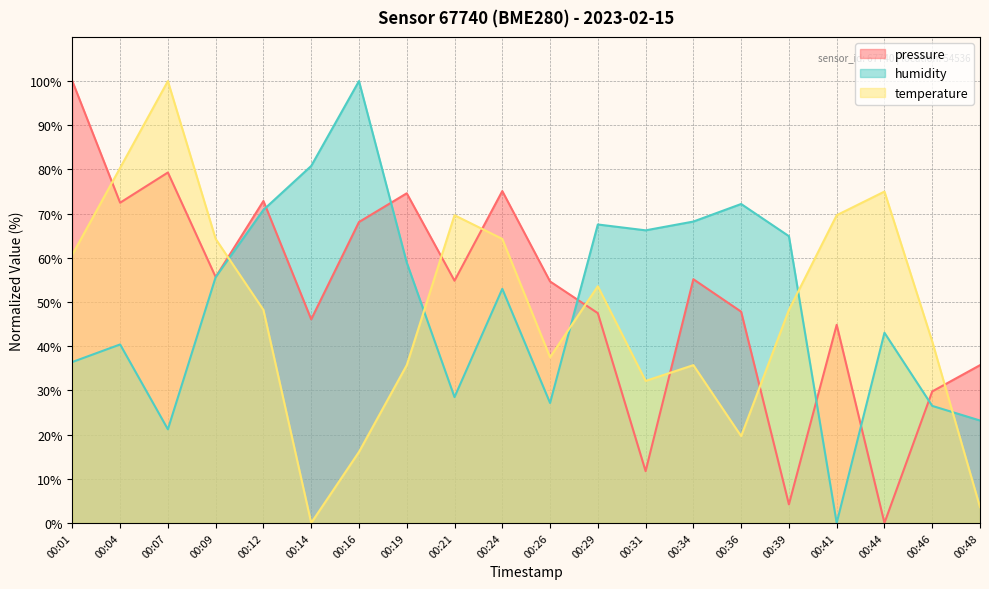

What is the sum of the humidity values at 00:26 and 00:44?

70.2